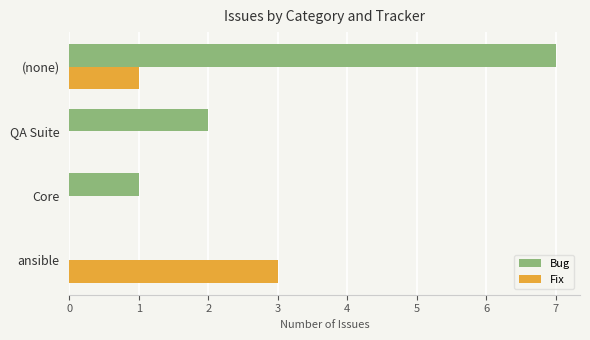

At which category is the sum across all series the highest?

(none)